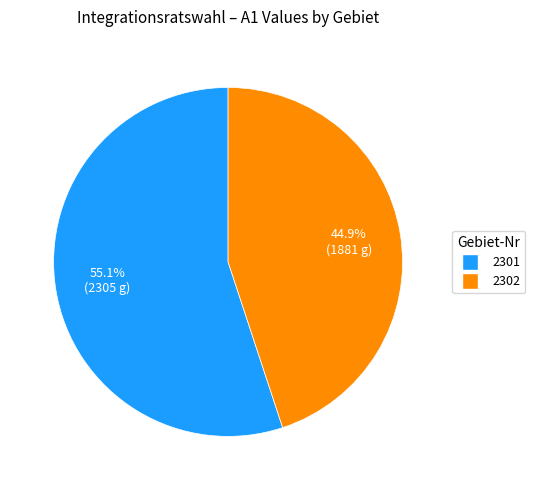

What percentage is the 2302 slice, to the nearest percent?

45%